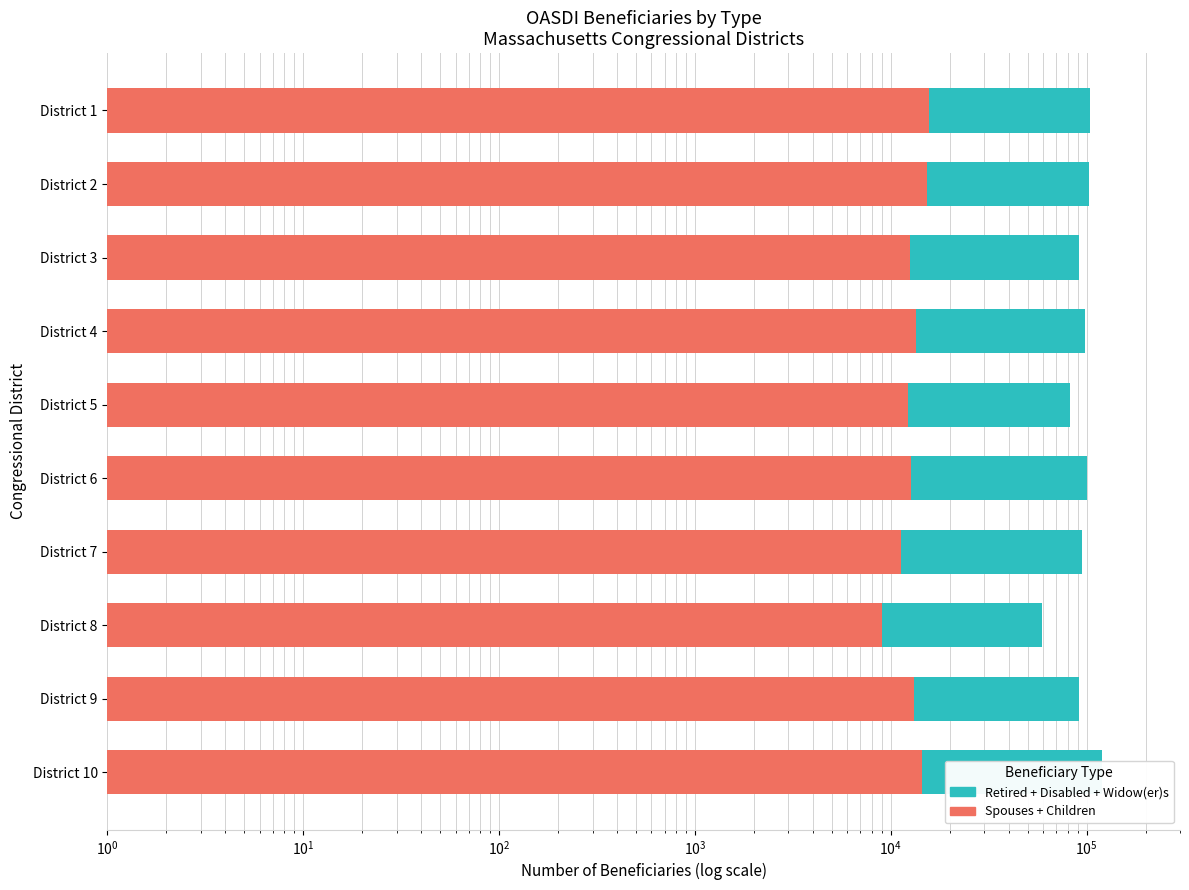

Which series has the largest range (max minus min)?

Retired + Disabled + Widow(er)s